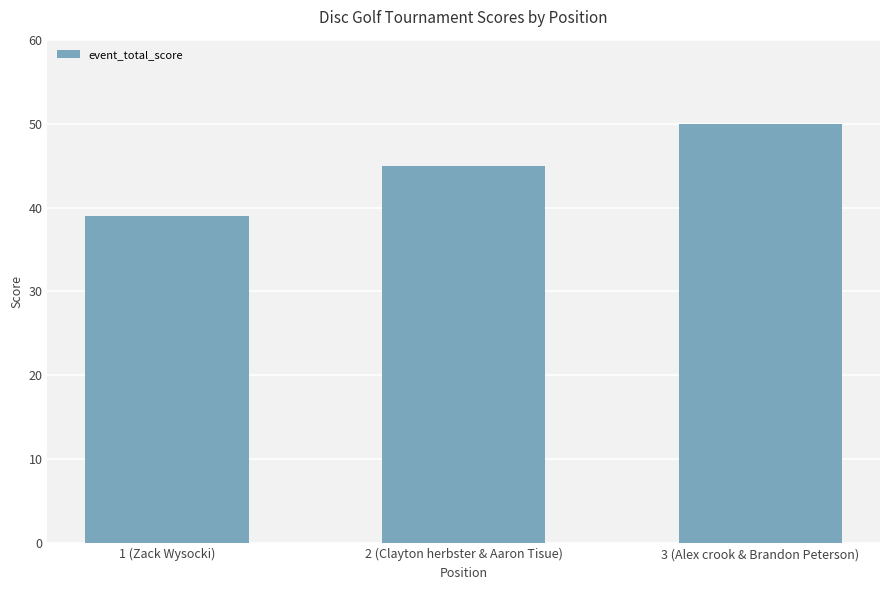

Does the chart contain any negative values?

No